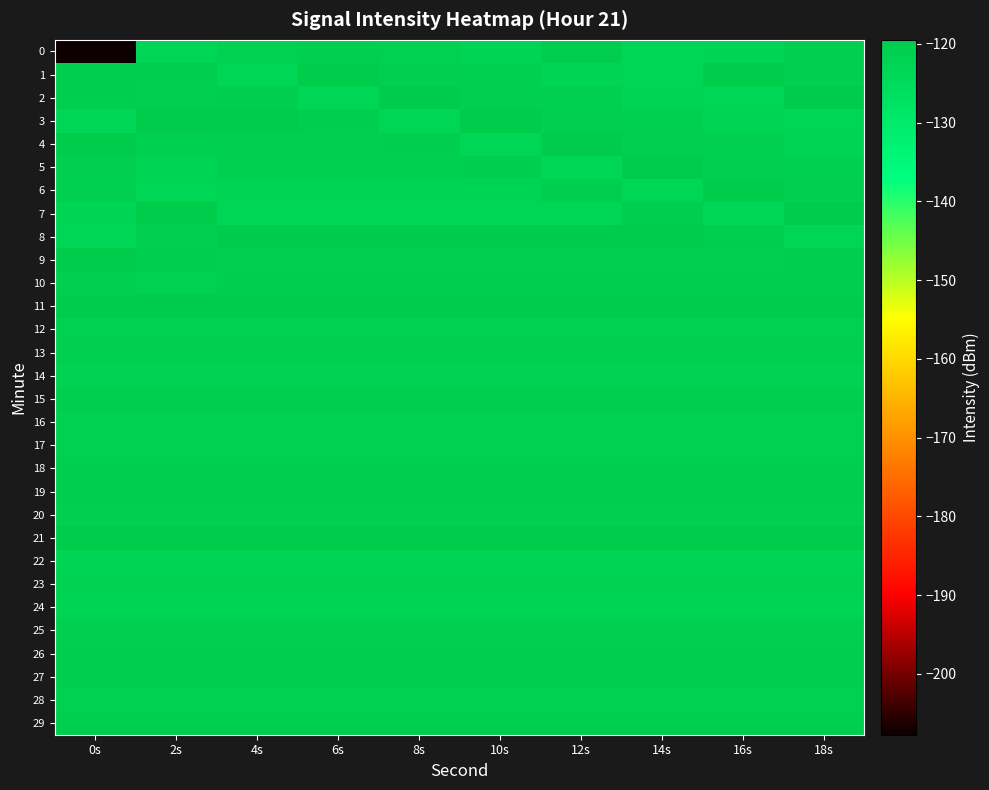

Rank the series at 6s from highest to lowest value.

11, 21, 8, 1, 19, 18, 15, 29, 3, 27, 10, 26, 25, 20, 13, 9, 4, 0, 5, 12, 28, 16, 17, 23, 14, 22, 24, 6, 7, 2